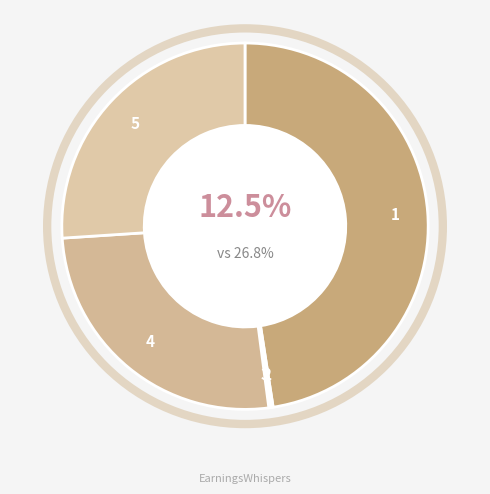

Combined, do 5 and 1 account for over 50%?

Yes